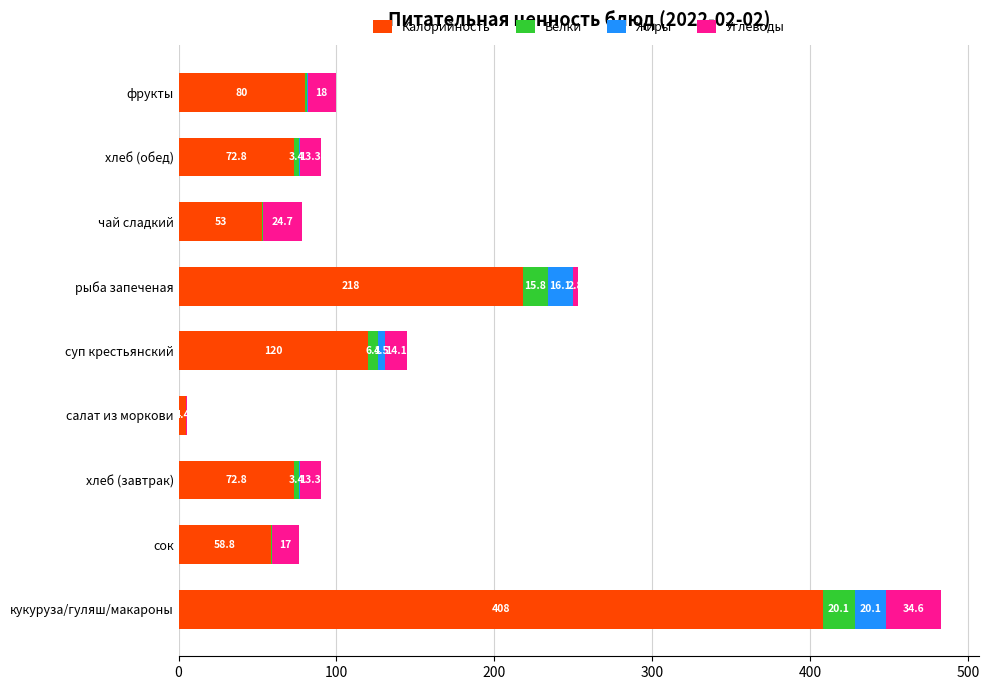

At which category is the sum across all series the highest?

кукуруза/гуляш/макароны